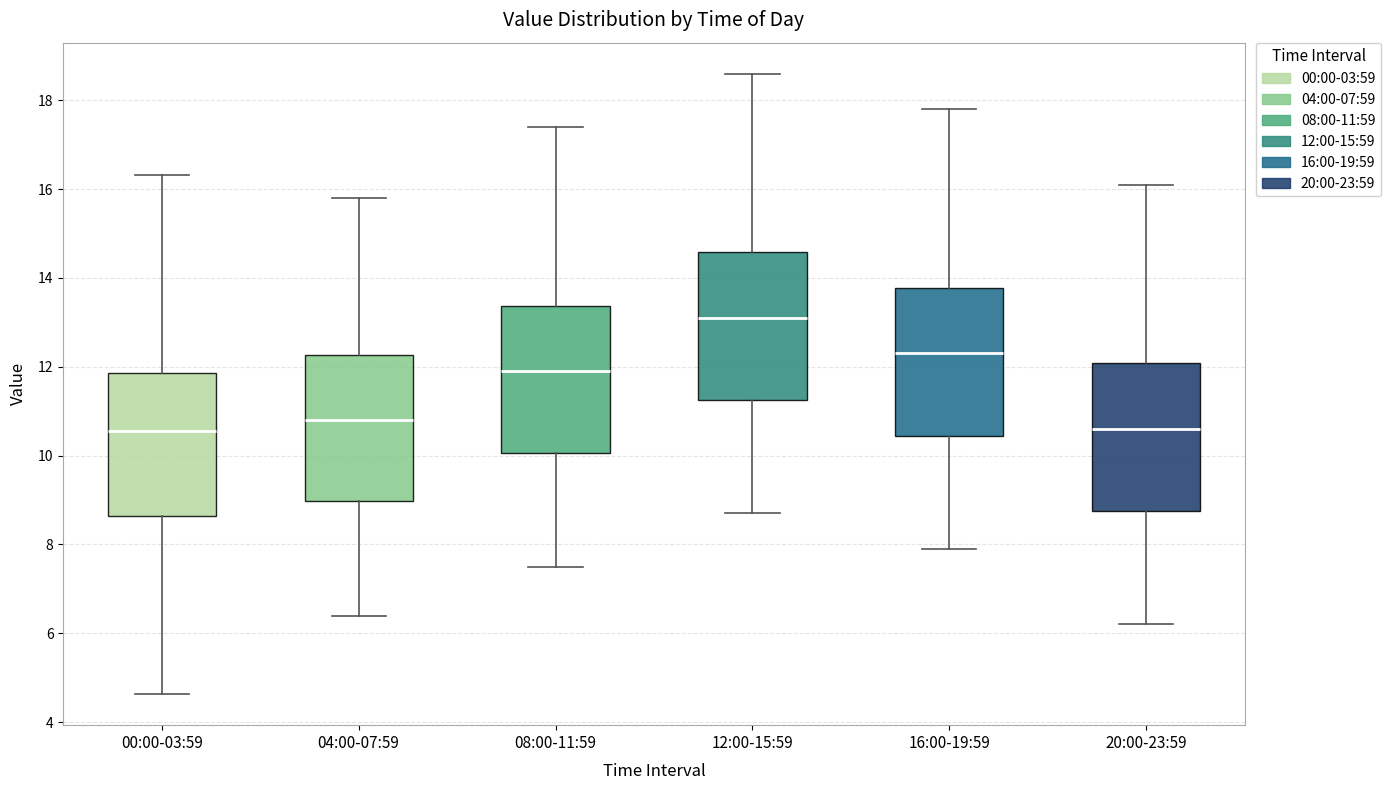

Where is the upper edge of the box for 08:00-11:59 on the y-axis? The values are not printed on the chart, so give them approximately, as read against the axis.

13.4